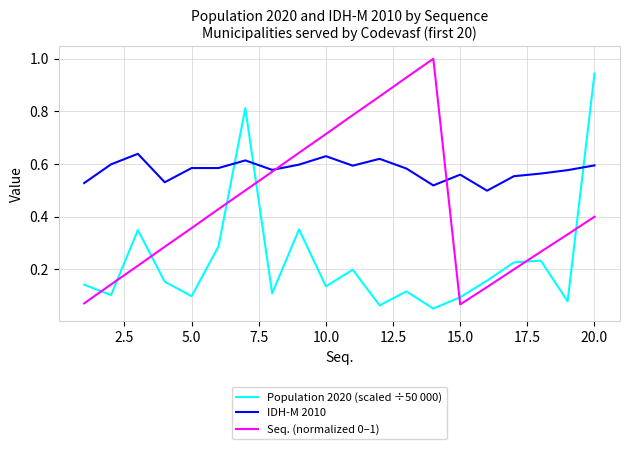

True or false: Seq. (normalized 0–1) and Population 2020 (scaled ÷50 000) cross at least once.

True